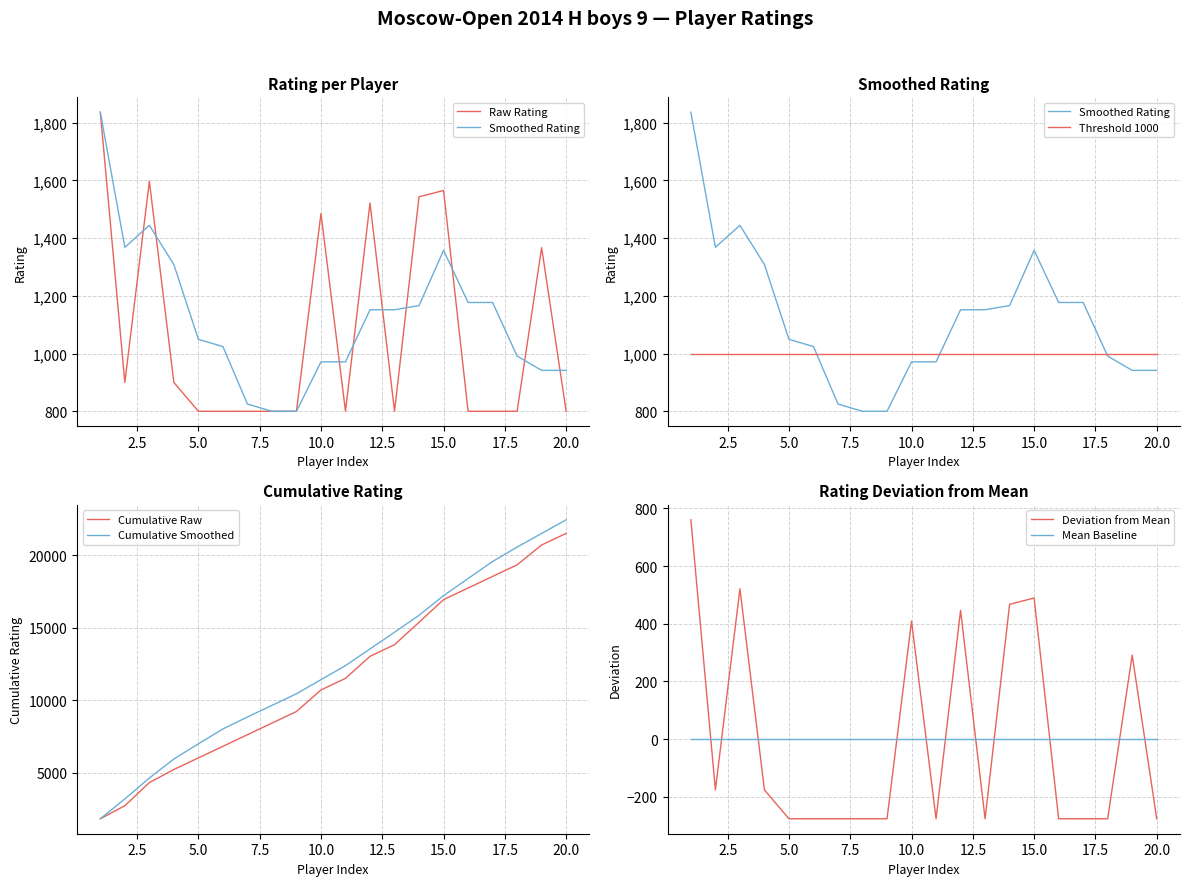

Reading left to right, extract all data points from this chart.

1836	900	1597	900	800	800	800	800	800	1485	800	1522	800	1543	1565	800	800	800	1367	800